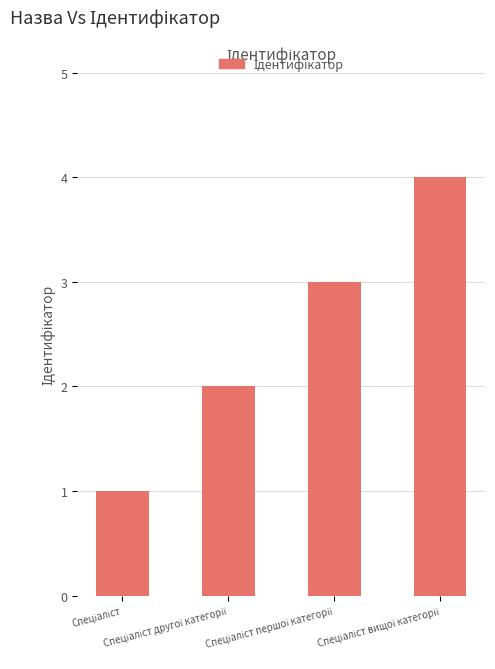

What is the difference between the maximum and minimum values?

3